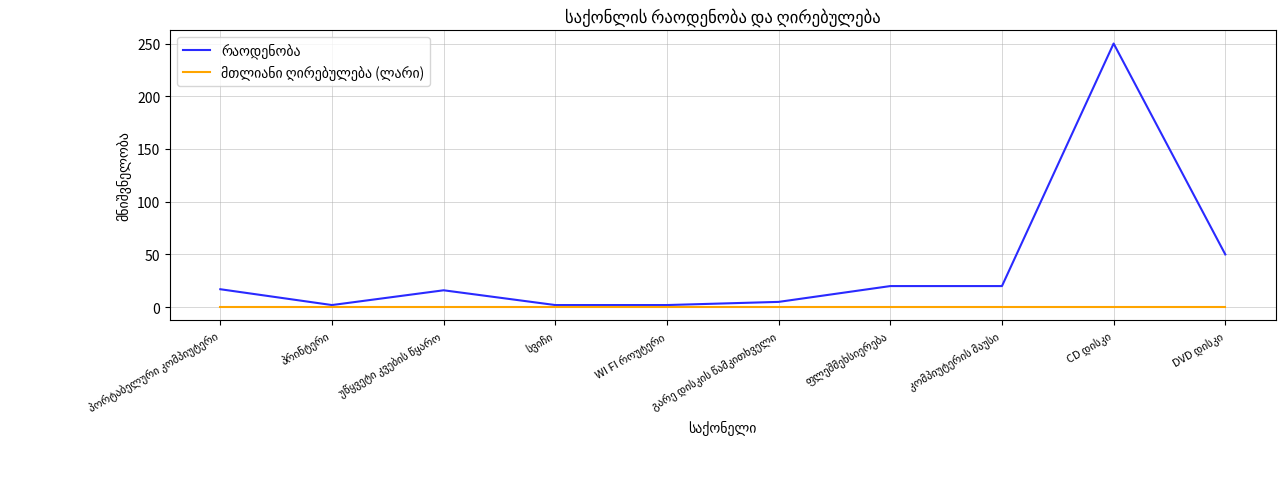

Reading left to right, extract all data points from this chart.

რაოდენობა: 17	2	16	2	2	5	20	20	250	50
მთლიანი ღირებულება (ლარი): 0	0	0	0	0	0	0	0	0	0